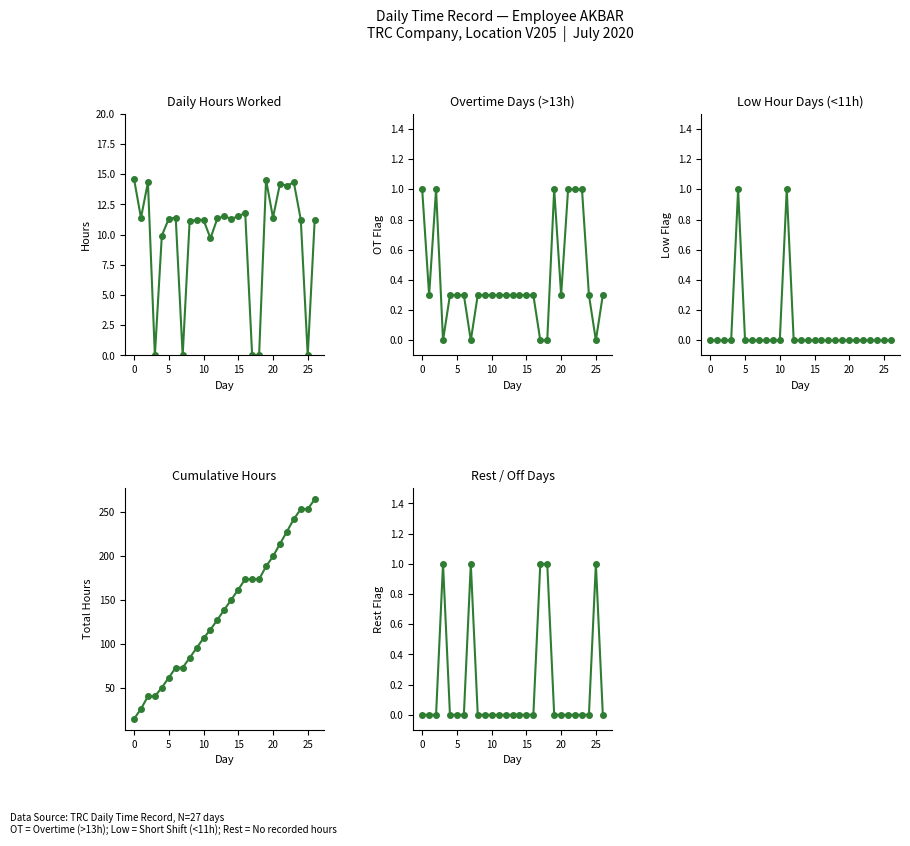

The OT Flag series shows -0.7 at 30. True or false?

False